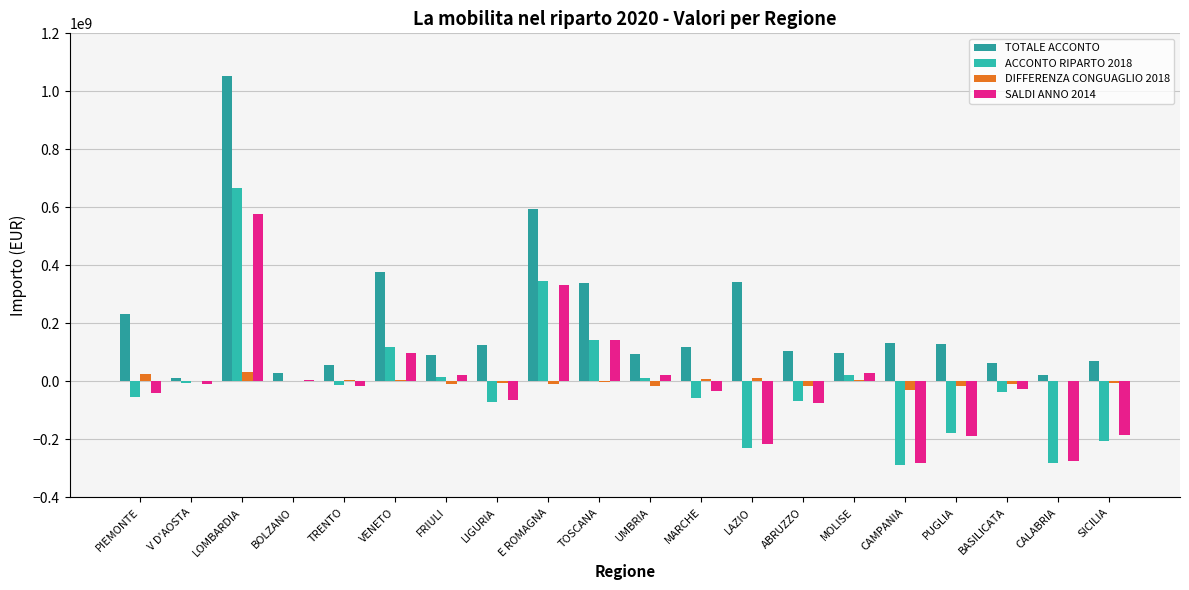

Between MOLISE and CAMPANIA, which series saw the biggest shift?

SALDI ANNO 2014